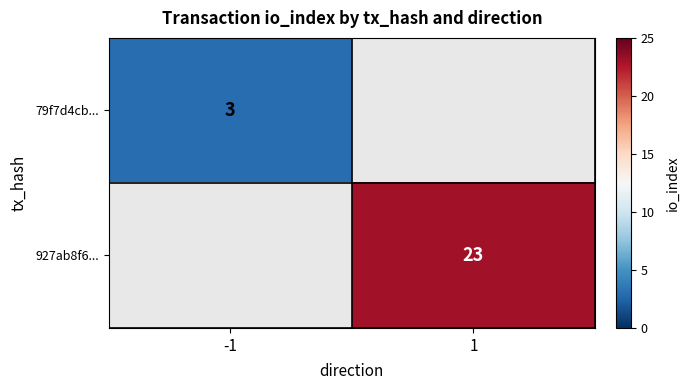

True or false: 927ab8f6... has a value of 23 at 1.

True